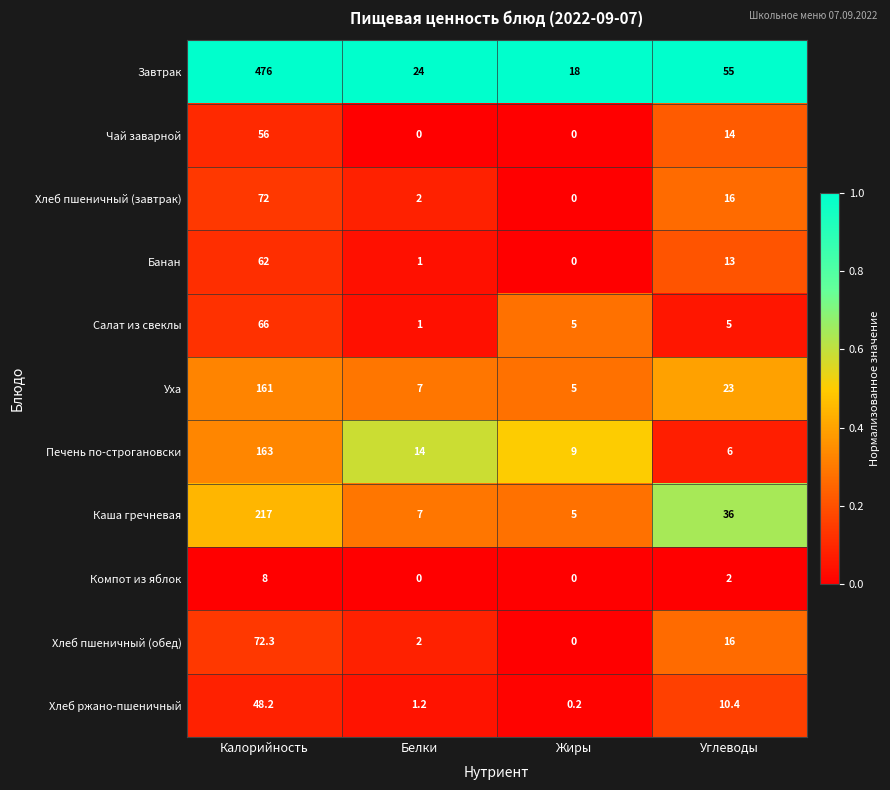

How many categories are shown in the chart?

4